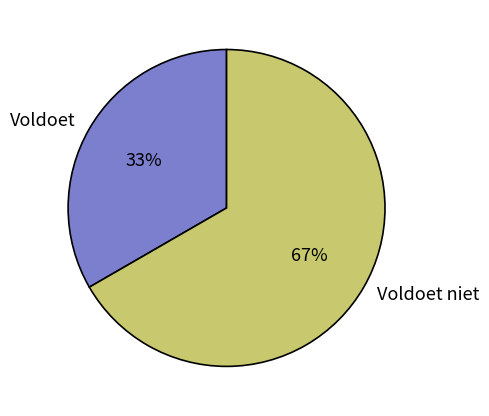

Is there a majority slice in this chart?

Yes